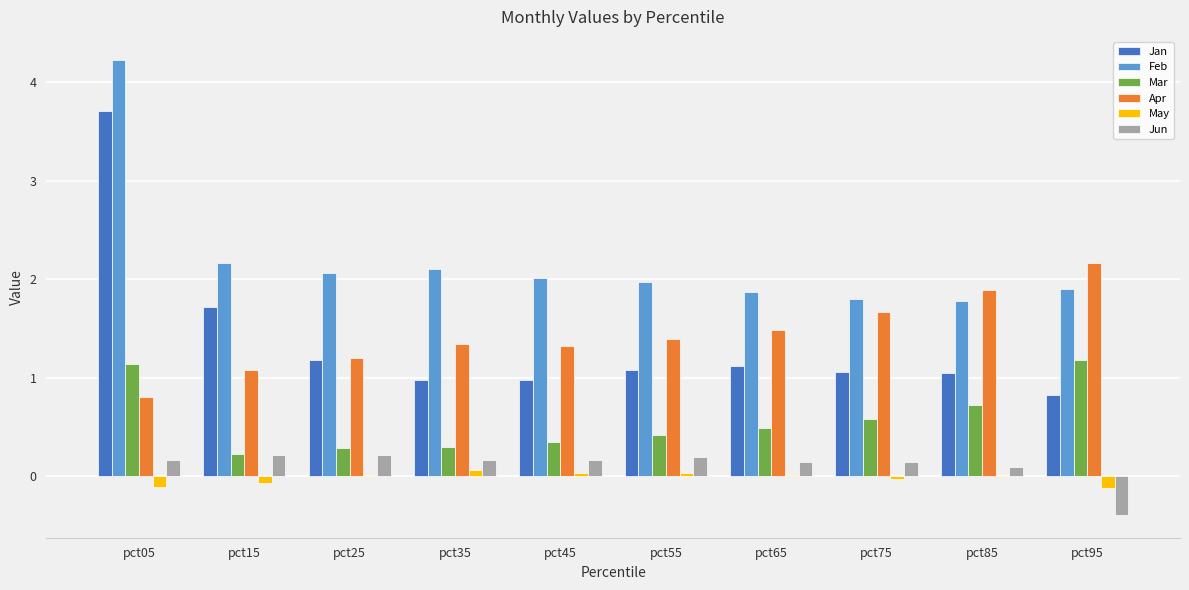

What are all the series names shown in the legend?

Jan, Feb, Mar, Apr, May, Jun